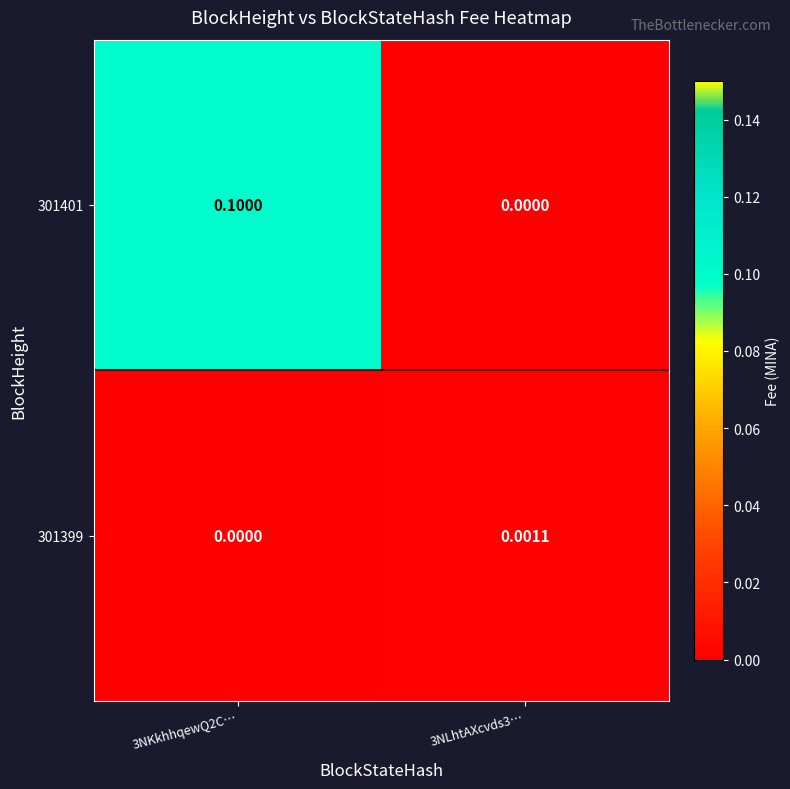

Which series has the largest total across all categories?

301401